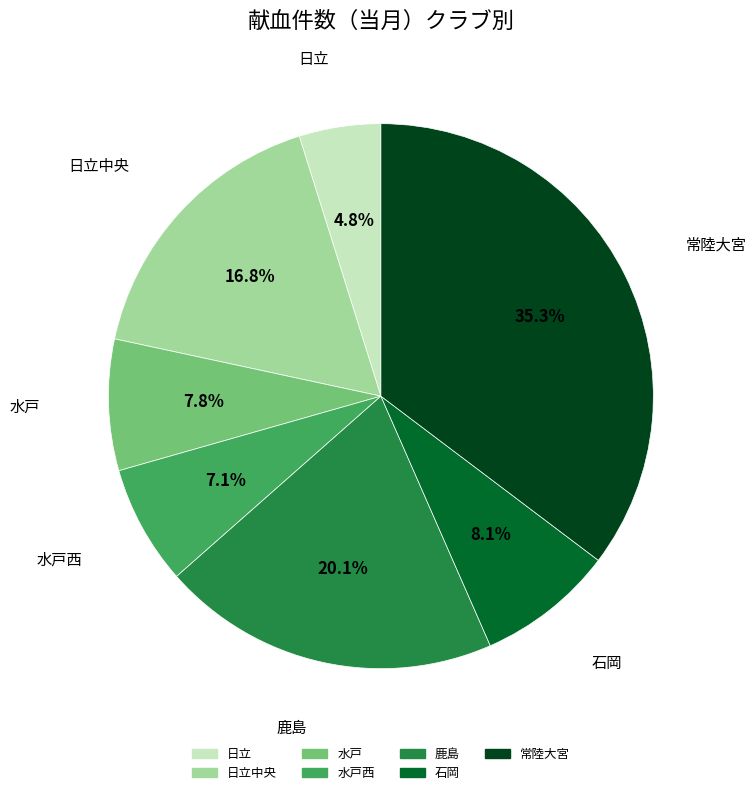

Count the number of slices in the pie.

7